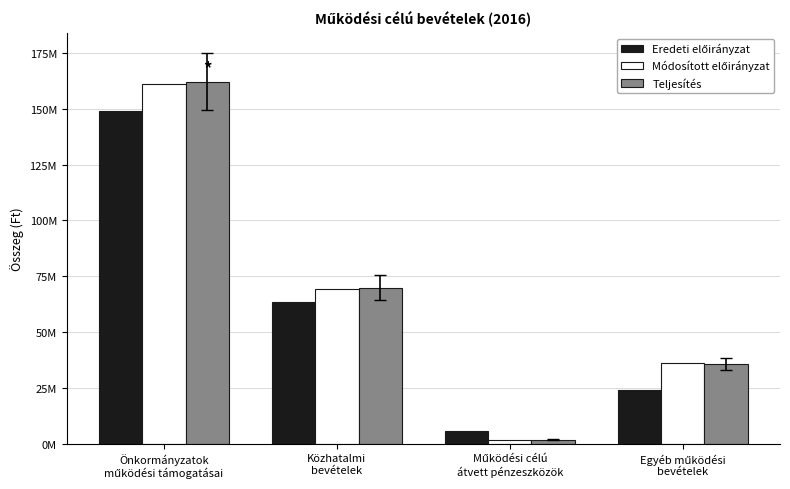

Which category has the lowest value in the Módosított előirányzat series?

Működési célú
átvett pénzeszközök